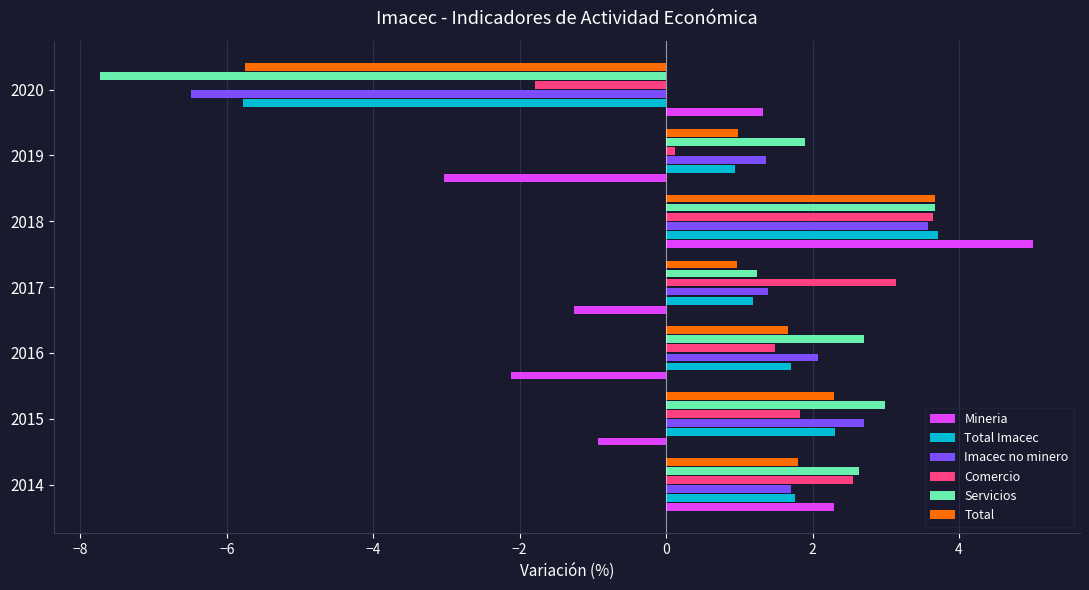

What are all the series names shown in the legend?

Mineria, Total Imacec, Imacec no minero, Comercio, Servicios, Total